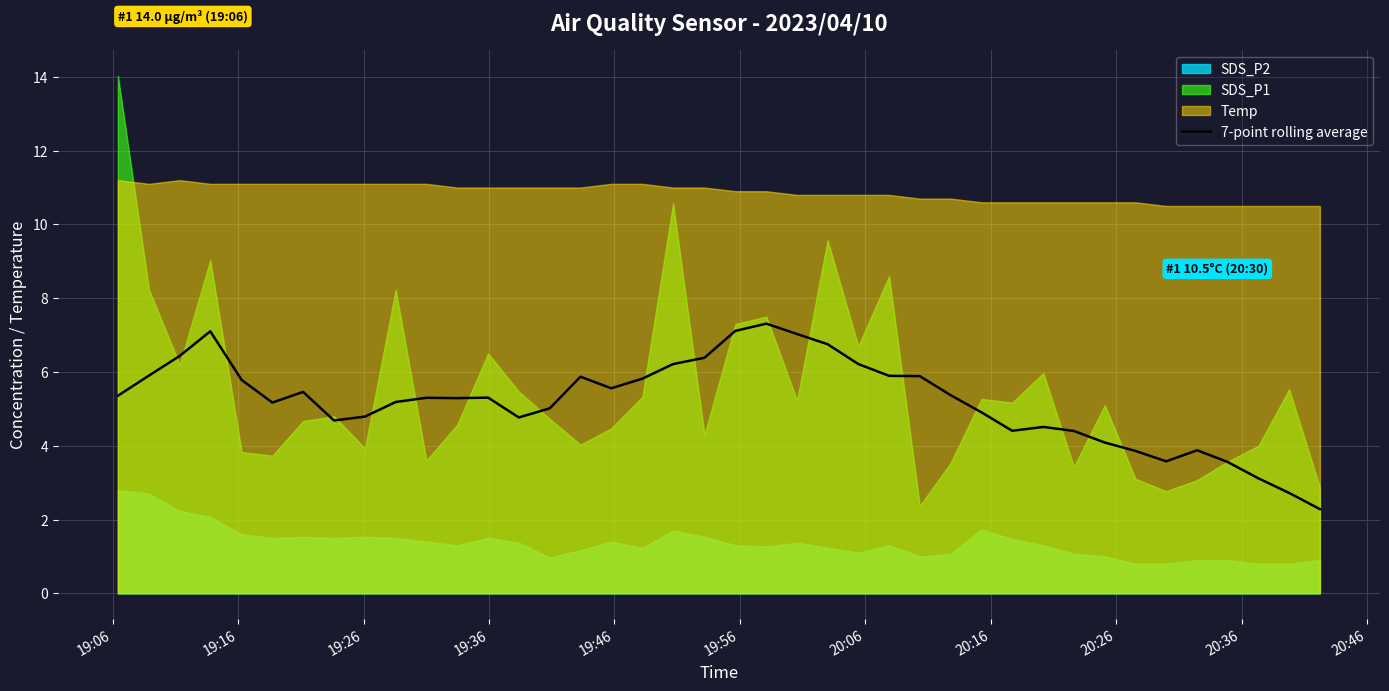

What is the lowest value of the 7-point rolling average series?

2.3